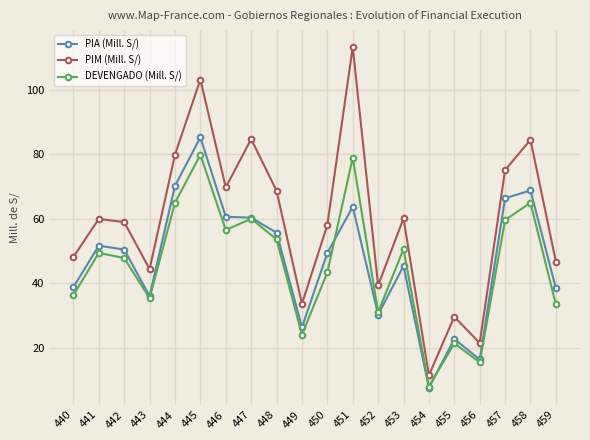

In PIA (Mill. S/), how many points are lower than both neighbors (excluding endpoints)?

5